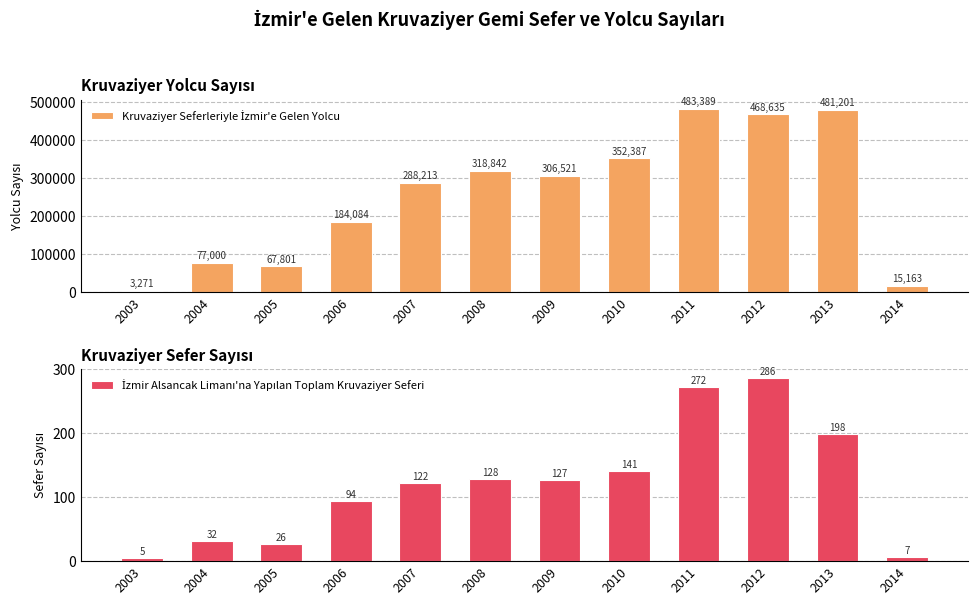

The value of İzmir Alsancak Limanı'na Yapılan Toplam Kruvaziyer Seferi at 2006 is 56. True or false?

False